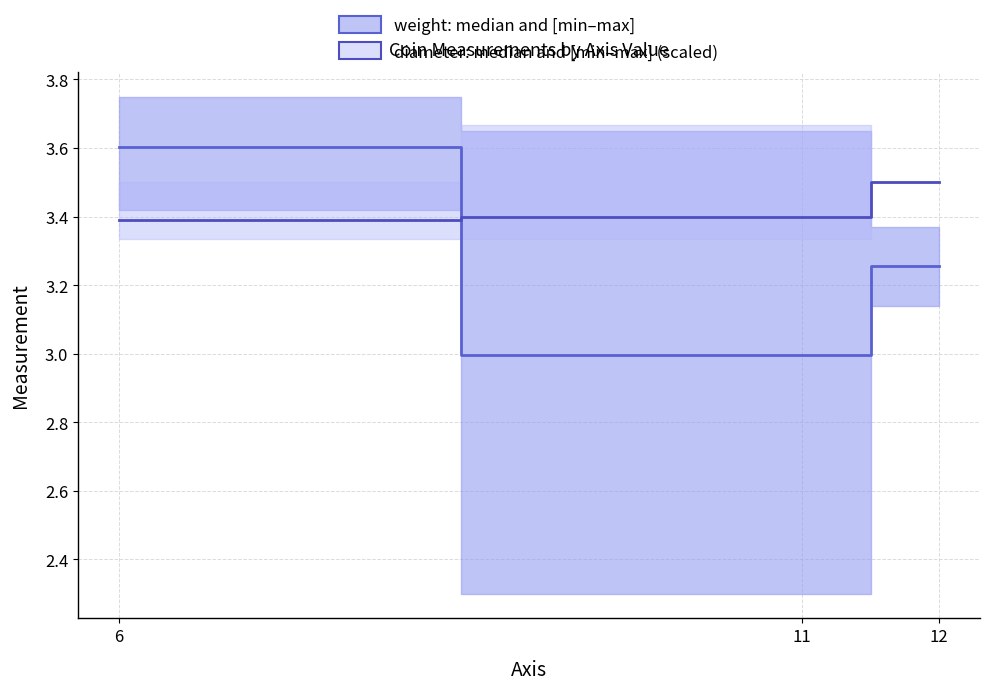

At which category is the sum across all series the highest?

6